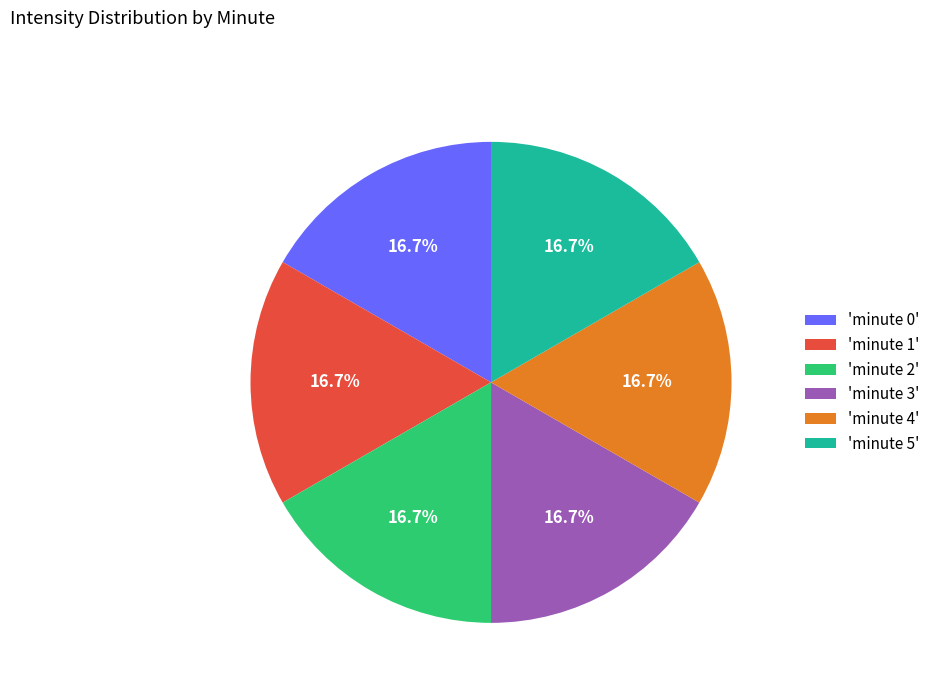

Approximately how many times larger is the value at 'minute 3' compared to 'minute 1'?

1.0